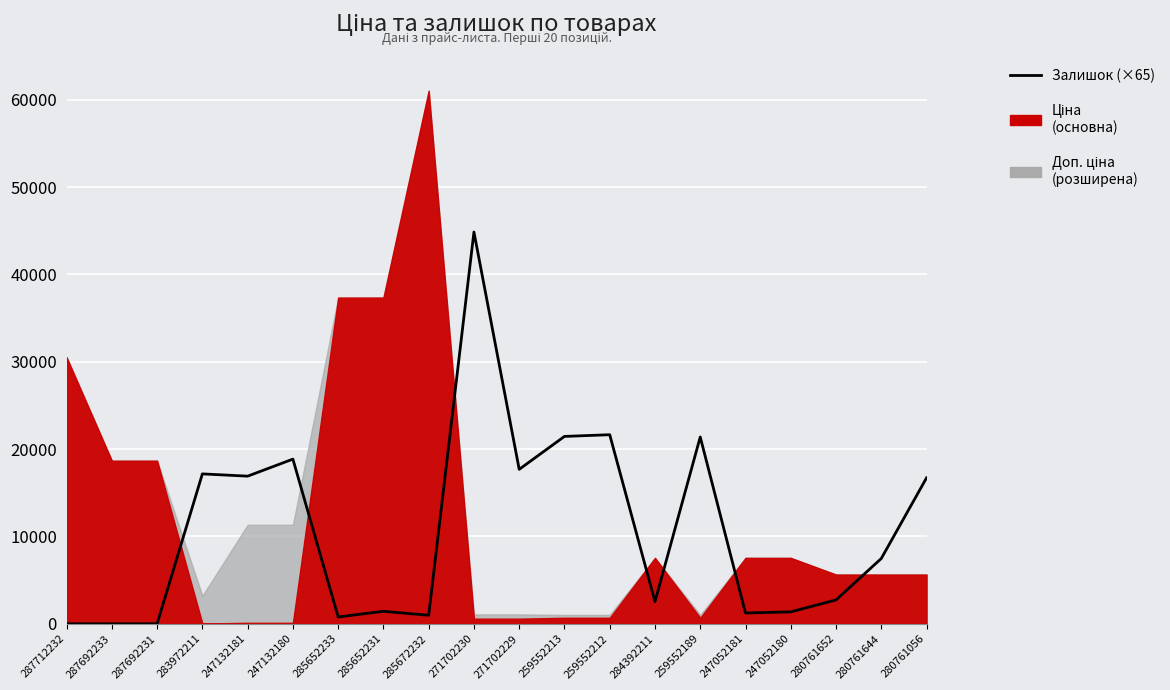

Where is the first local minimum?

247132181